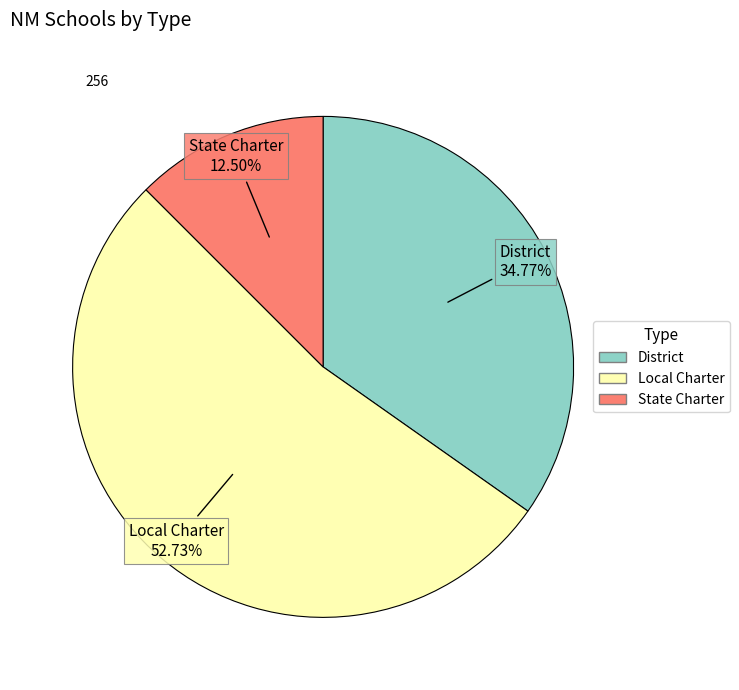

To the nearest percent, what is the difference between the State Charter and Local Charter slice percentages?

40%